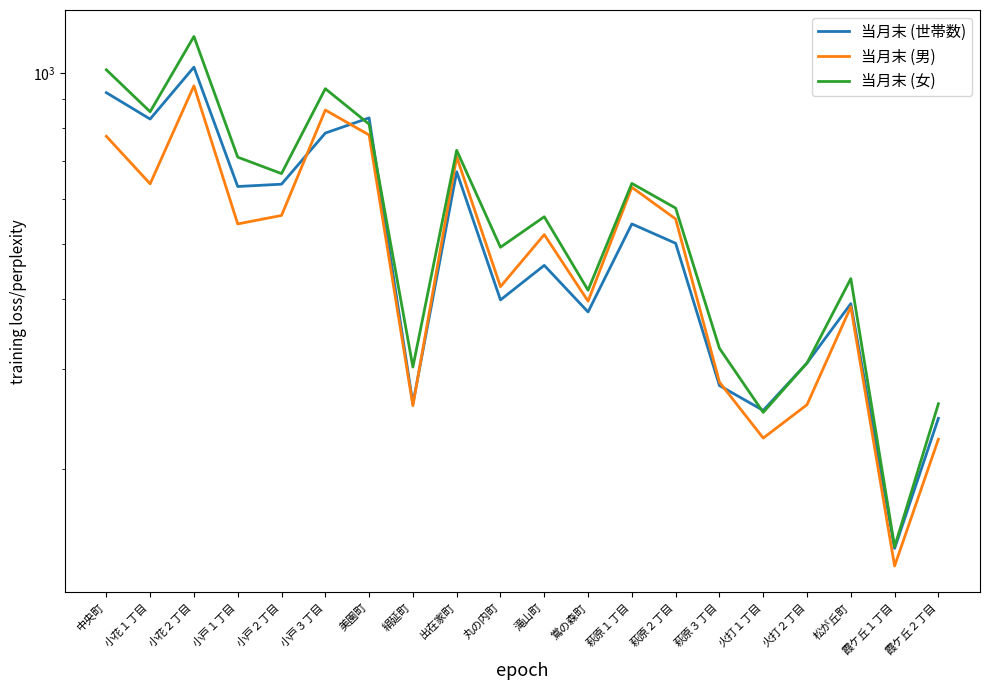

What is the approximate value of 当月末 (女) at 小戸２丁目, to the nearest 100?

700